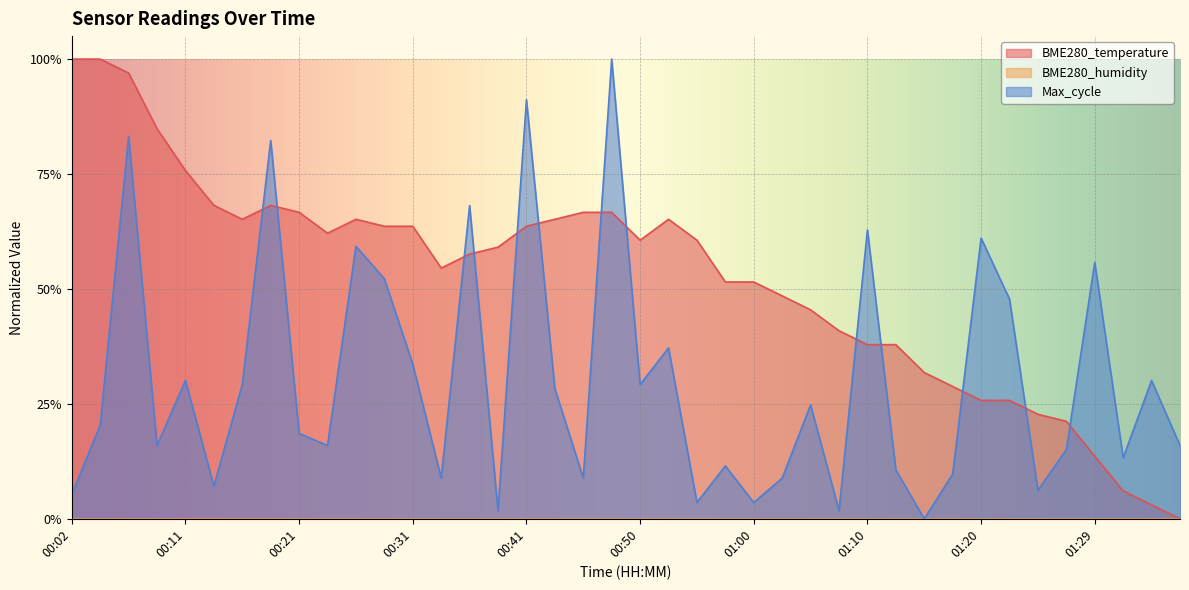

What is the difference between the second highest and second lowest values in the Max_cycle series?

0.9